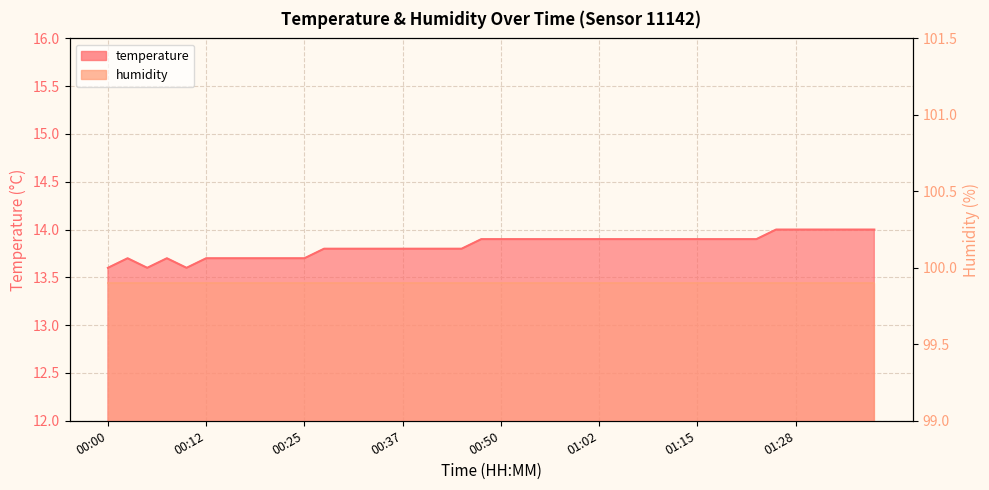

List the labels in order of value, smallest first.

00:00, 00:04, 00:10, 00:02, 00:07, 00:12, 00:15, 00:17, 00:20, 00:22, 00:25, 00:27, 00:30, 00:32, 00:35, 00:37, 00:40, 00:42, 00:45, 00:47, 00:50, 00:52, 00:55, 00:57, 01:00, 01:02, 01:05, 01:07, 01:10, 01:13, 01:15, 01:18, 01:20, 01:23, 01:25, 01:28, 01:30, 01:33, 01:35, 01:38